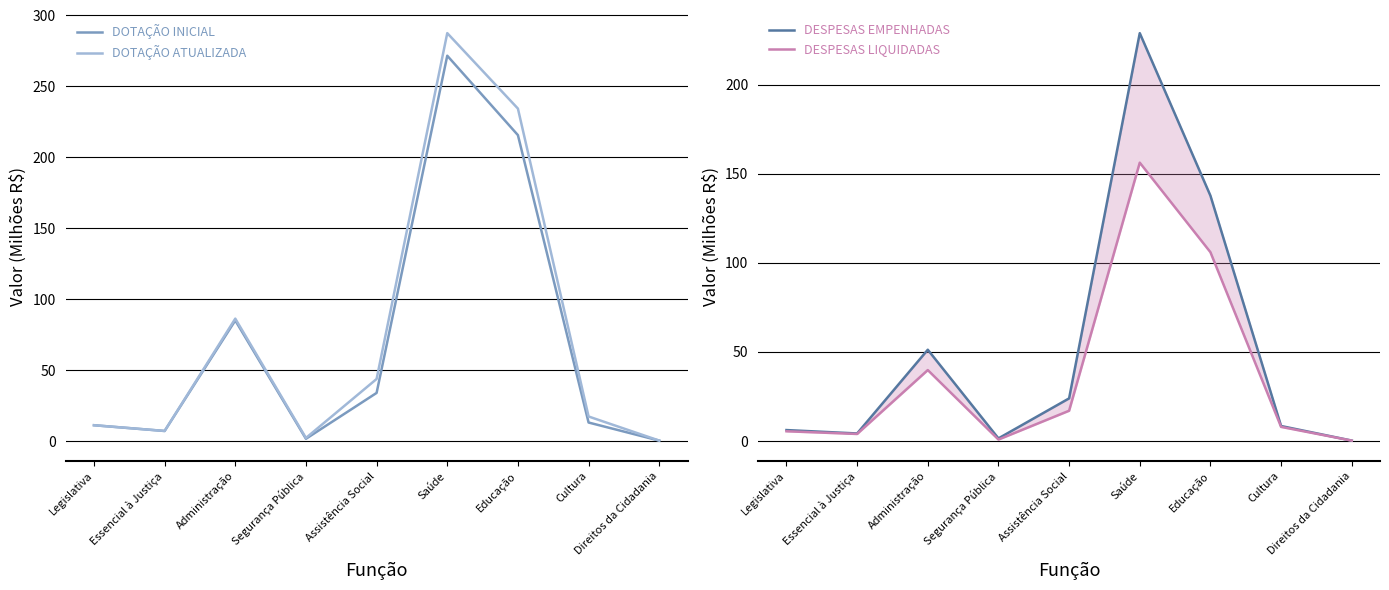

What is the difference between the DESPESAS LIQUIDADAS values at Direitos da Cidadania and Legislativa?

5.2